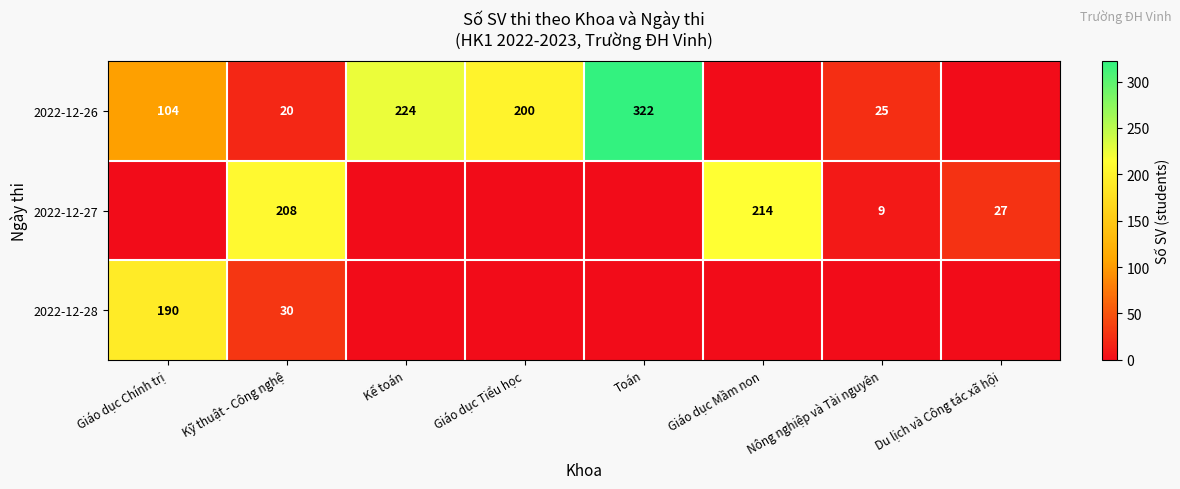

The value of 2022-12-28 at Giáo dục Tiểu học is 0. True or false?

True